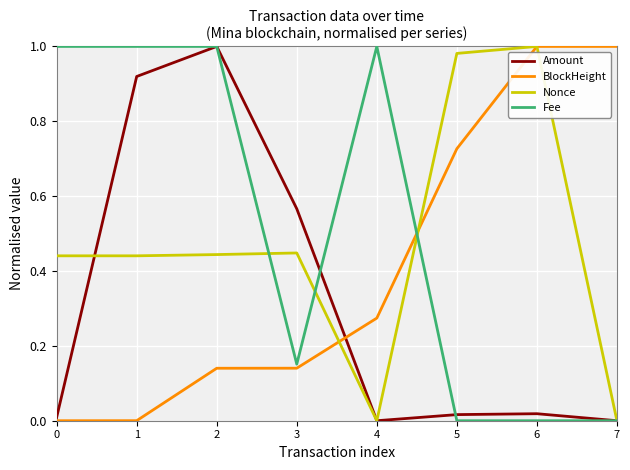

Which series has the largest total across all categories?

Fee